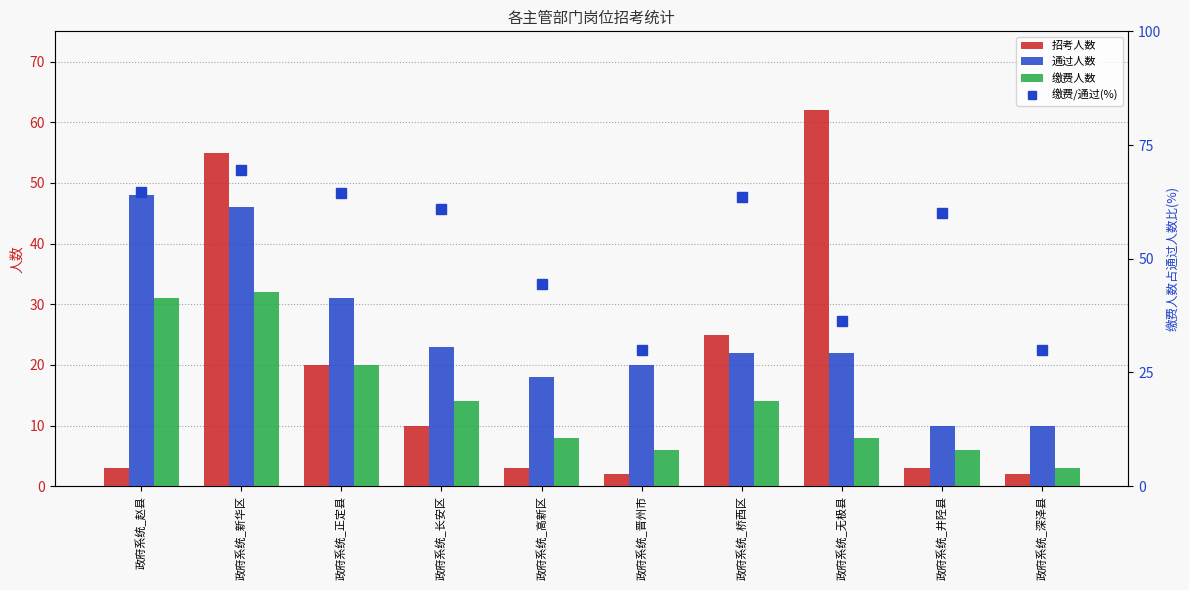

What is the average value of the 招考人数 series?

18.5